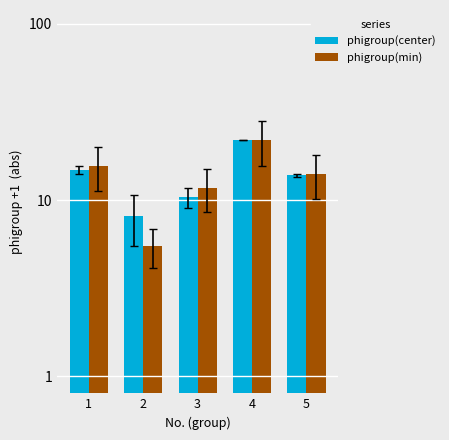

List the series in order of their overall mean, highest first.

phigroup(center), phigroup(min)